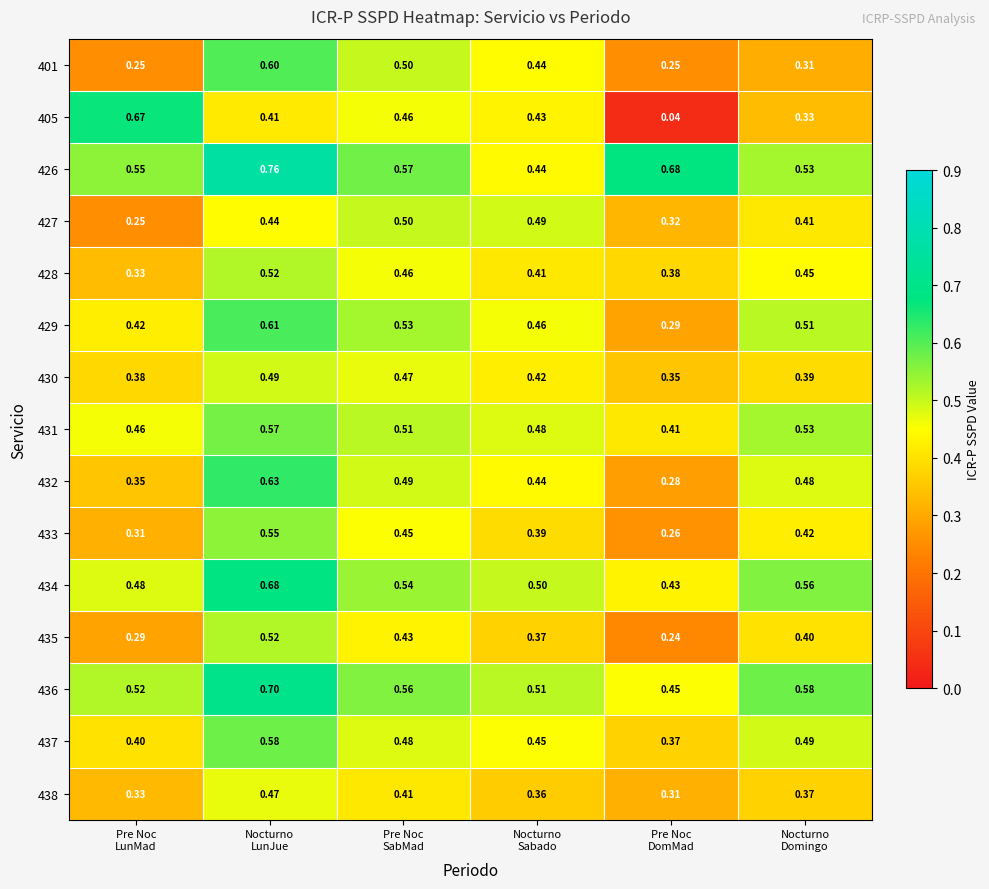

What is the spread (max minus min) of values at Pre Noc
LunMad?

0.4